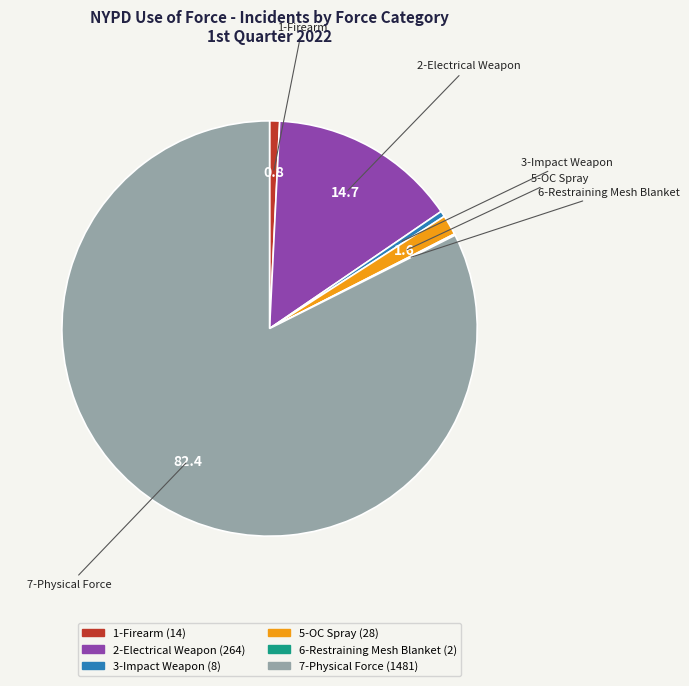

Is there a majority slice in this chart?

Yes